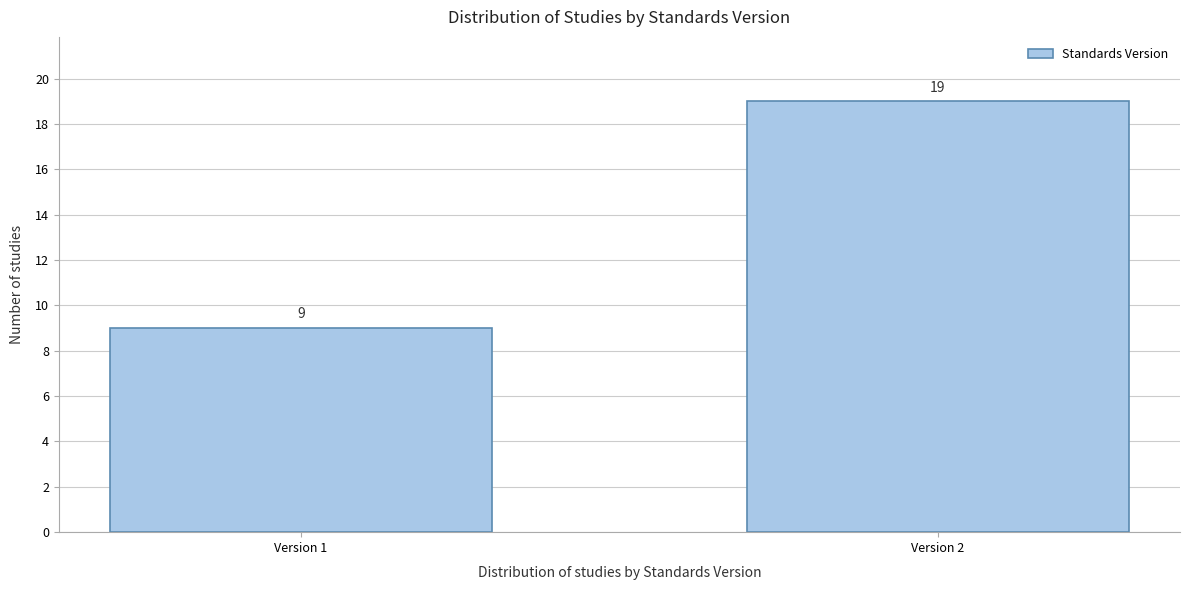

Reading right to left, extract all data points from this chart.

19	9